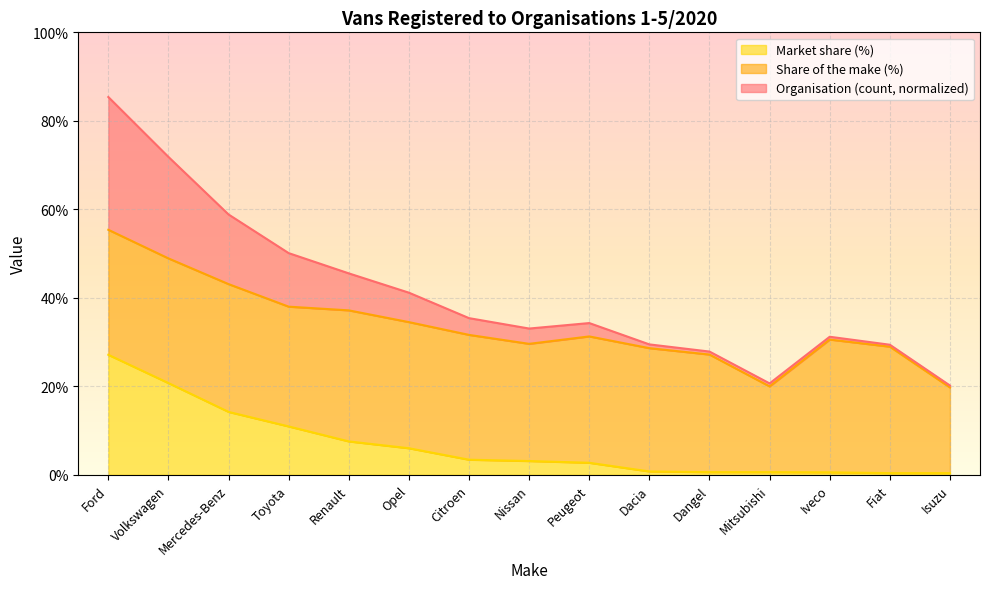

Does the chart display data point markers on the line(s)?

No